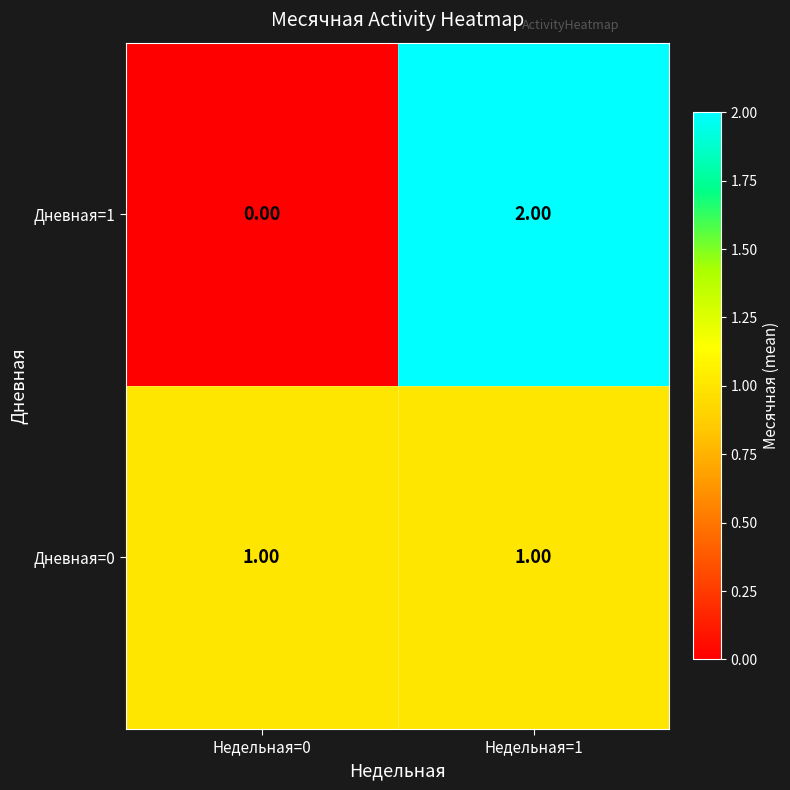

Is the value of Дневная=1 at Недельная=1 greater than the value of Дневная=0 at Недельная=1?

Yes